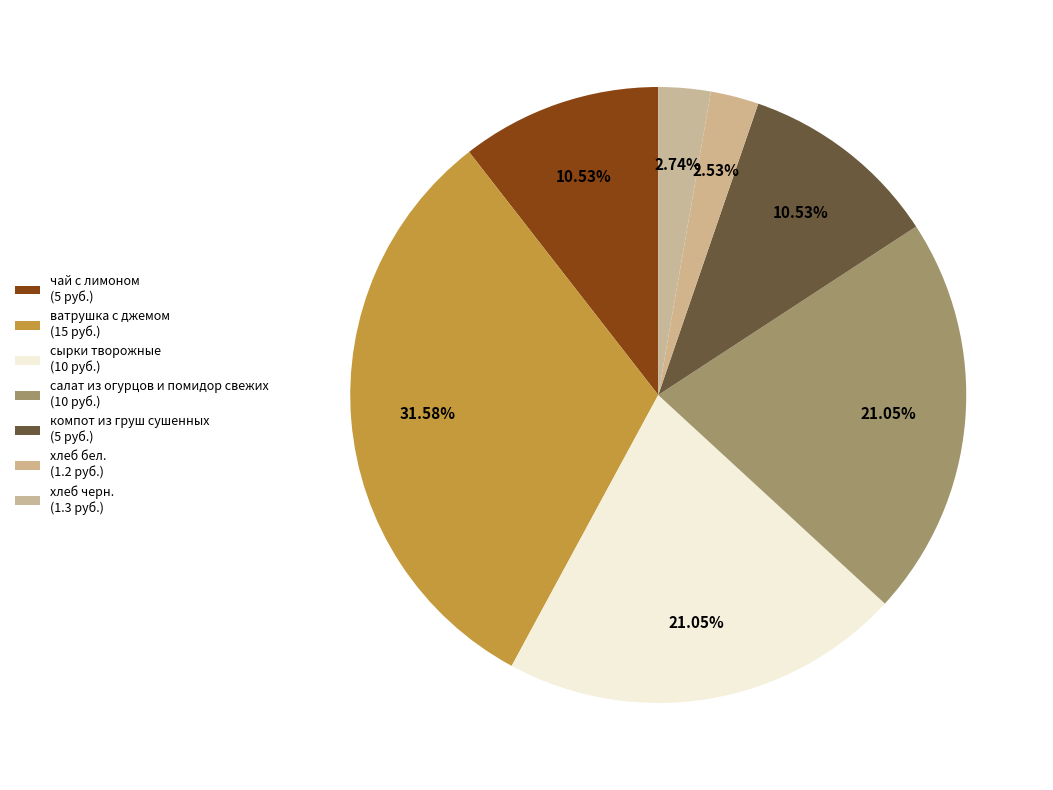

How many segments does this pie chart have?

7